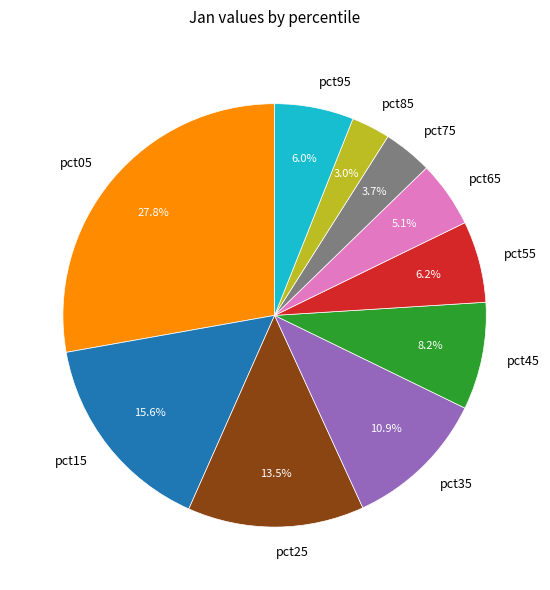

Does pct35 represent more than half of the total?

No